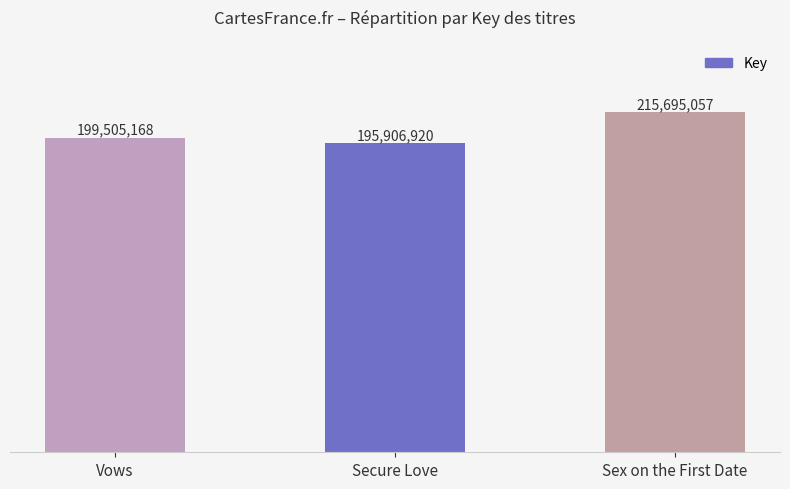

What is the sum of all values?

611107145